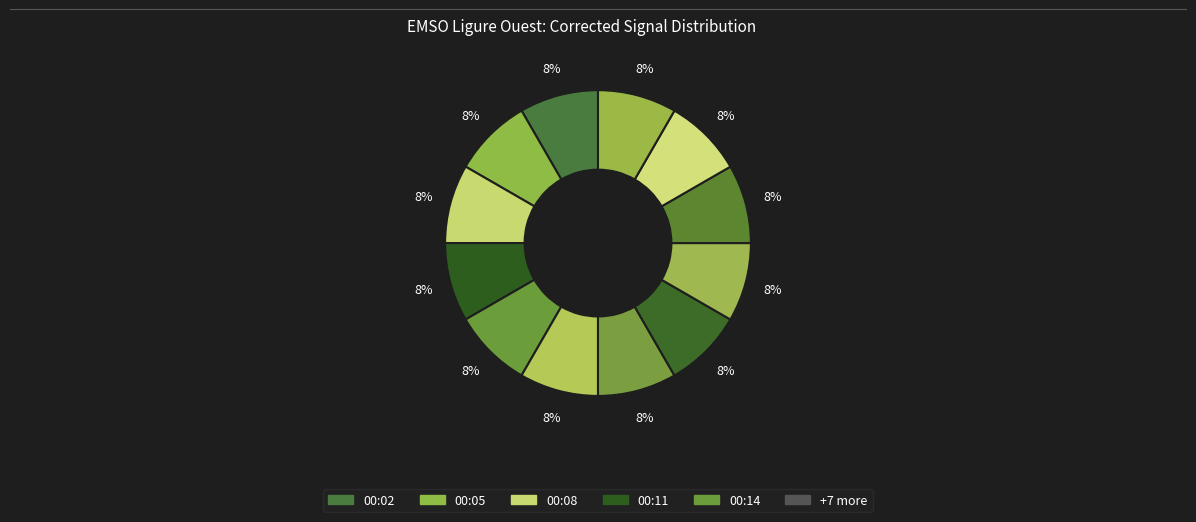

How many segments does this pie chart have?

12